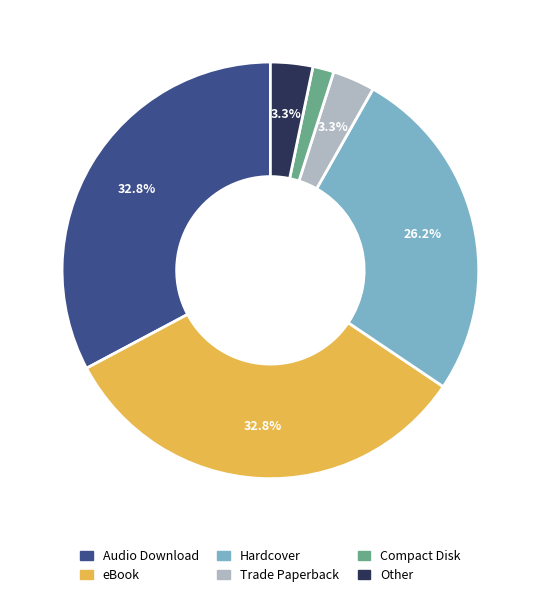

Which slice is the smallest?

Compact Disk